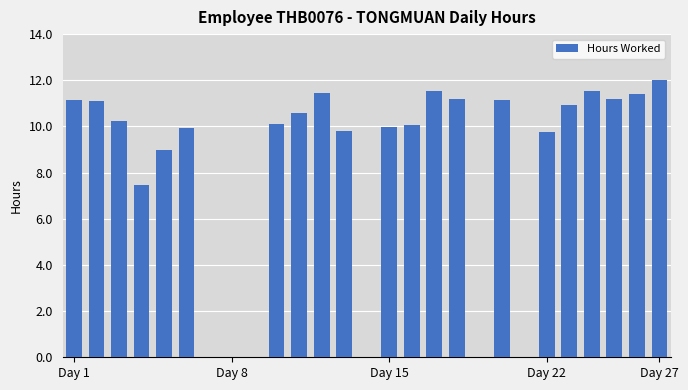

What is the greatest value displayed?

12.0